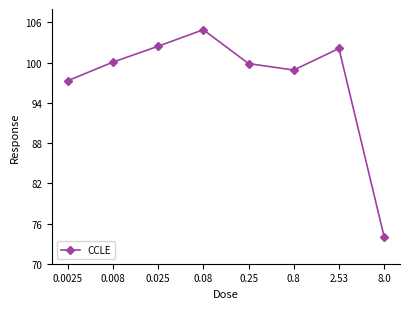

What is the ratio of the value at 0.025 to the value at 0.8?

1.0